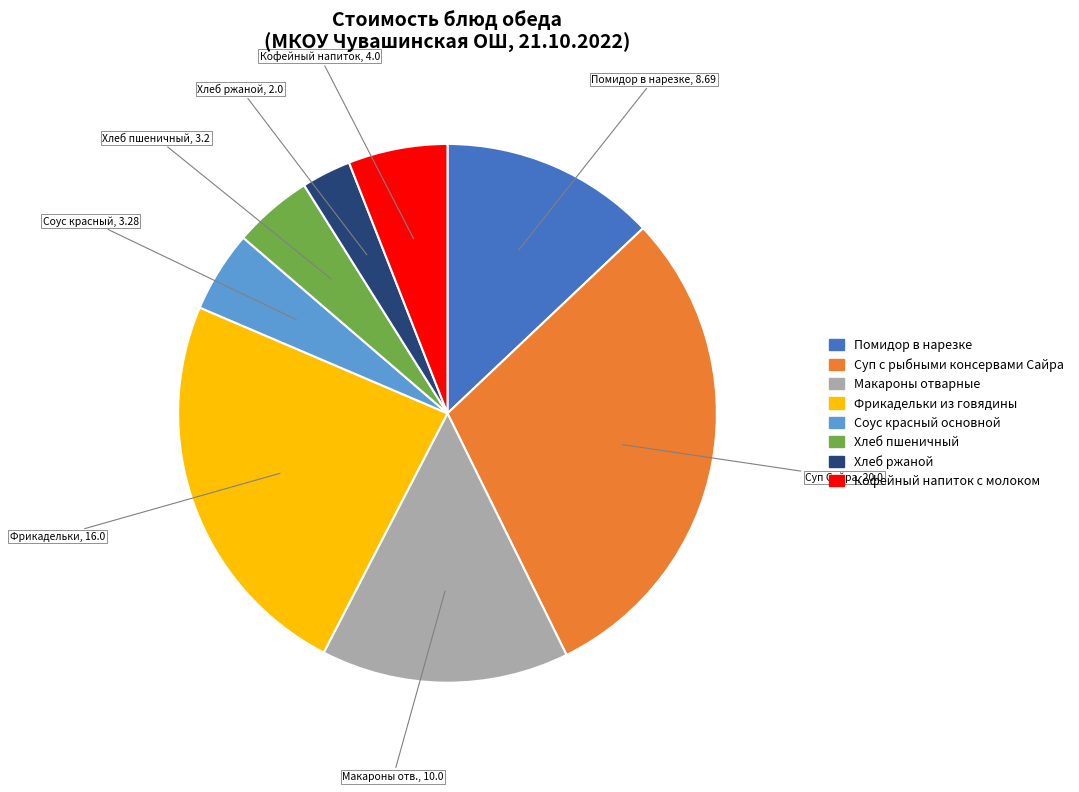

Count the number of slices in the pie.

8